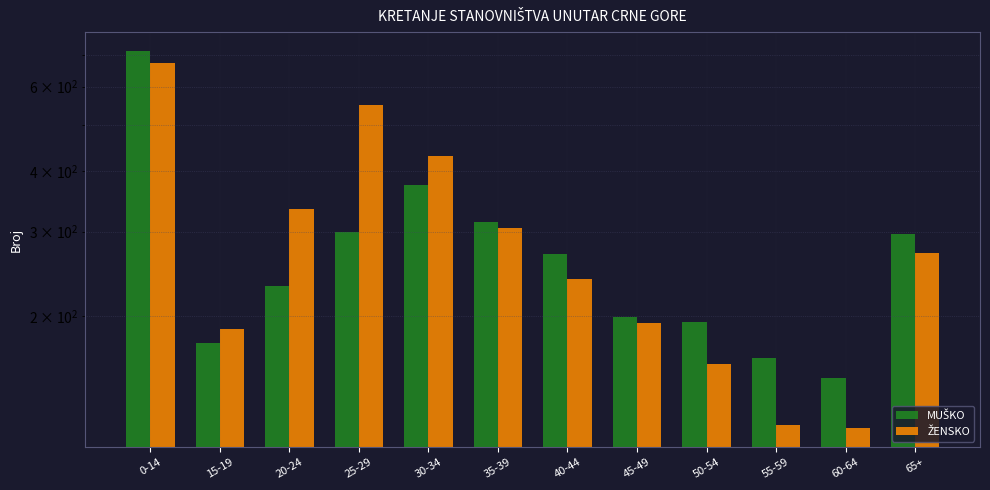

What is the difference between the highest and lowest values at 25-29?

249